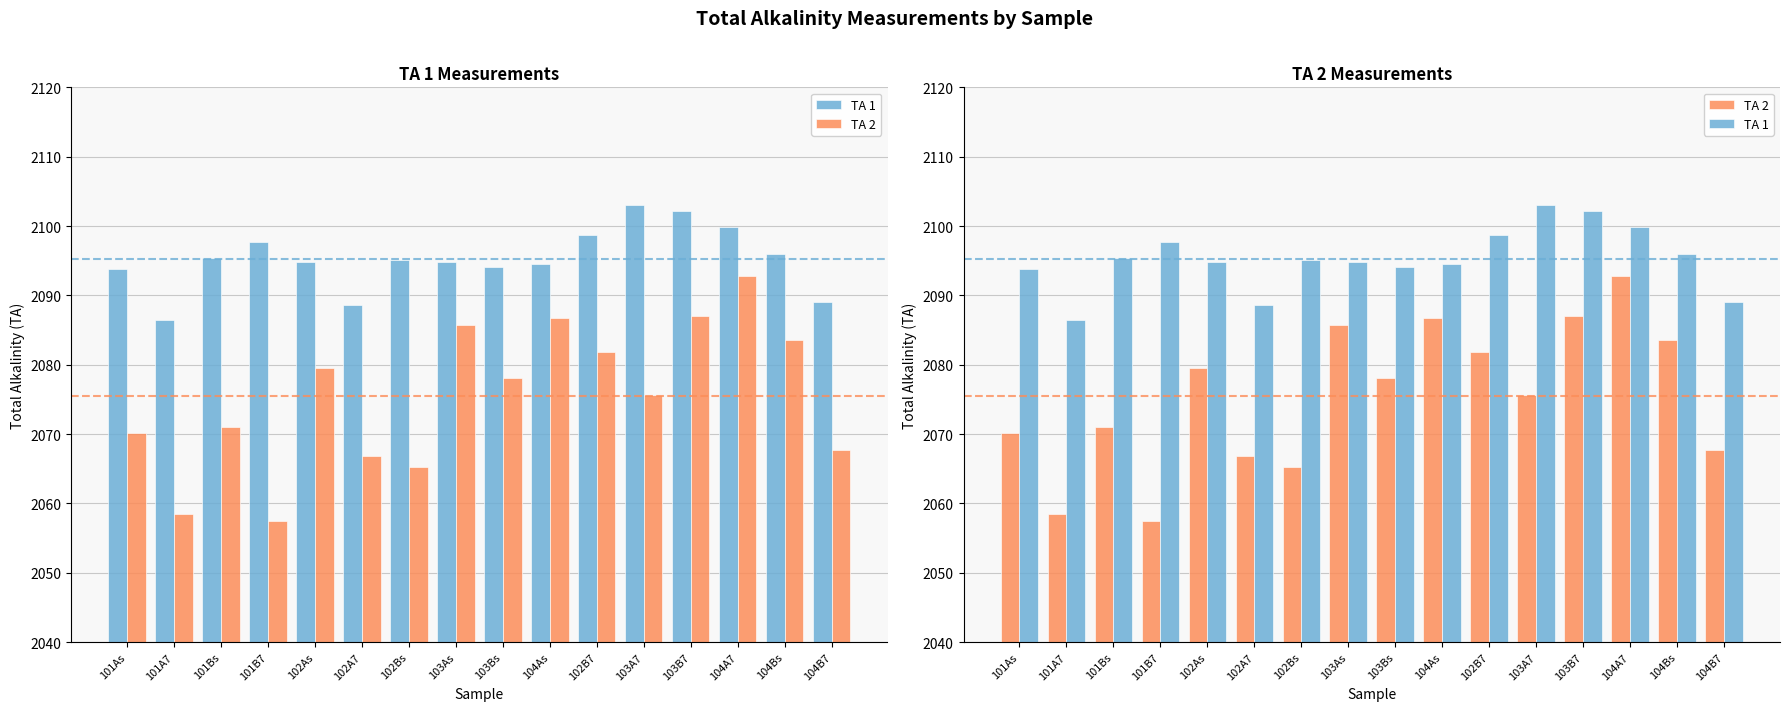

What is the difference between the second highest and second lowest values in the TA 1 series?

13.6